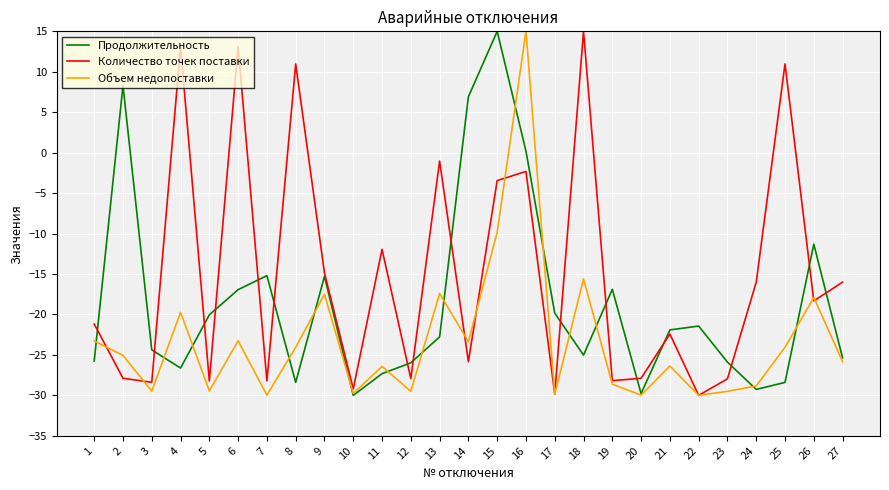

How many negative values does the Объем недопоставки series have?

26